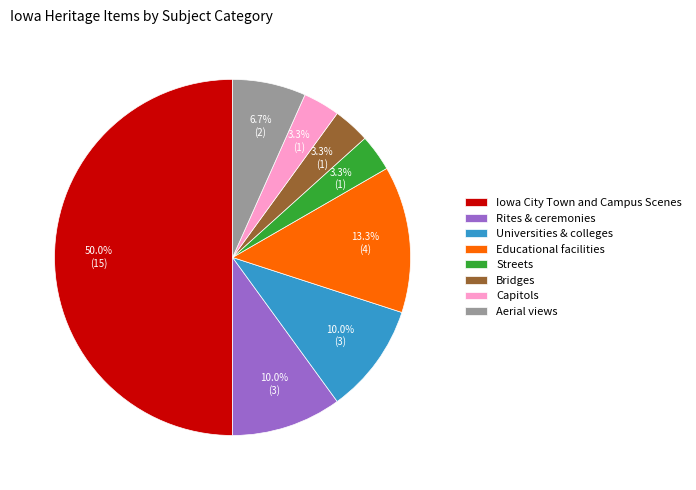

To the nearest percent, what is the difference between the Aerial views and Universities & colleges slice percentages?

3%